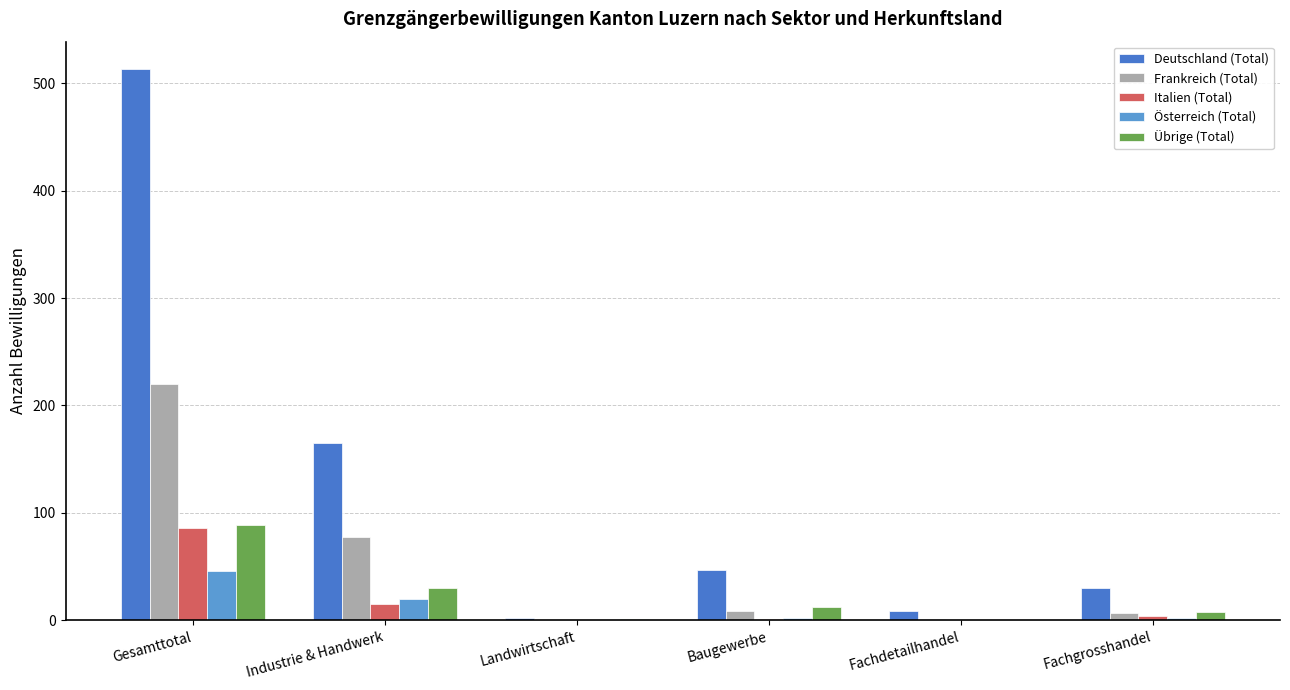

What are all the series names shown in the legend?

Deutschland (Total), Frankreich (Total), Italien (Total), Österreich (Total), Übrige (Total)